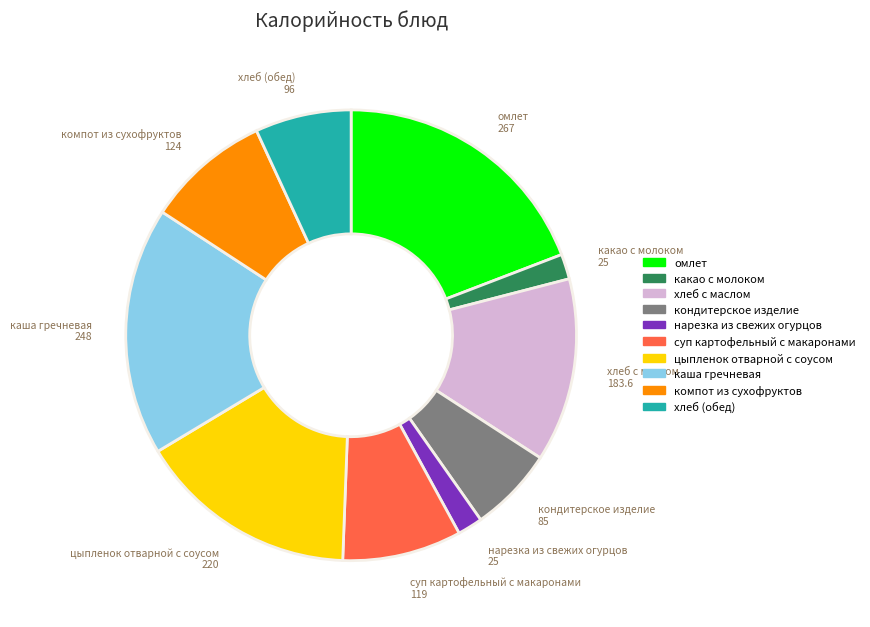

Does кондитерское изделие account for over 50% of the chart?

No